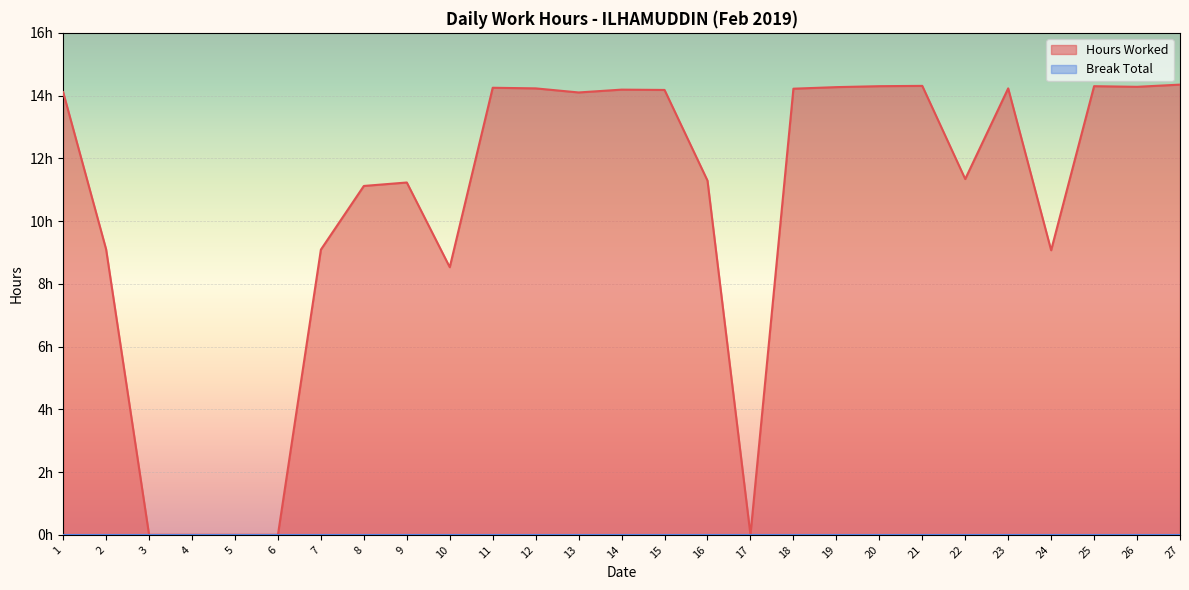

Which has a higher value, 22 or 10?

22